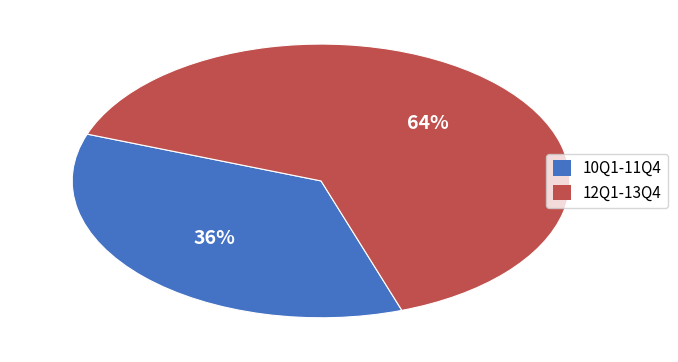

Is it true that 12Q1-13Q4 is 71% of the pie?

False